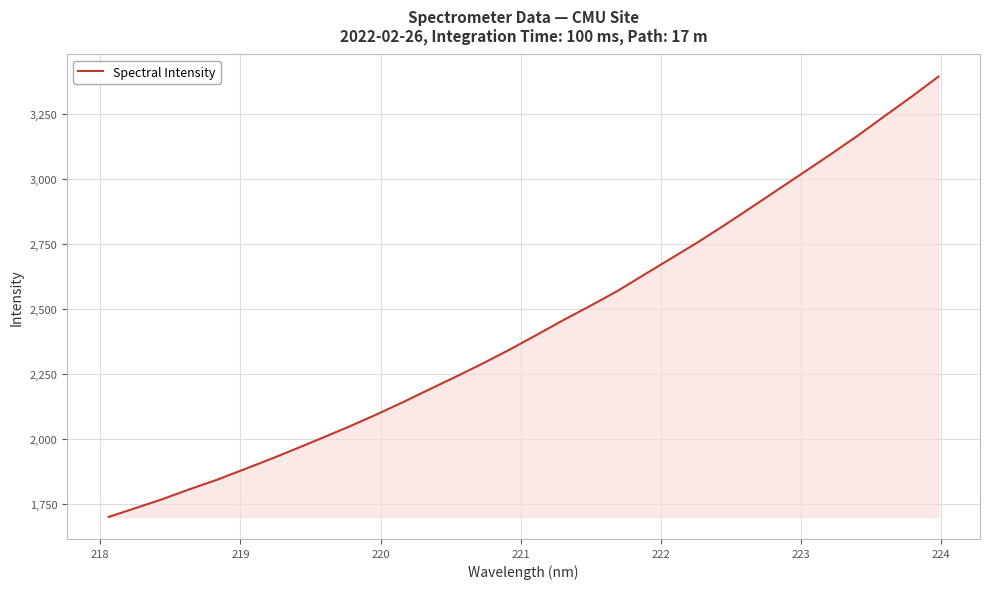

What is the greatest value displayed?

3392.4